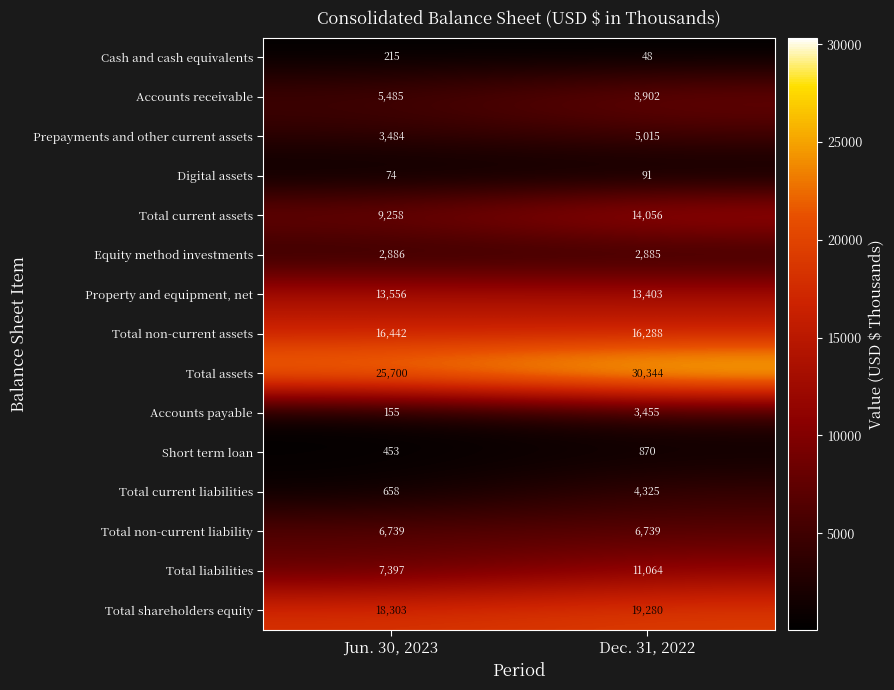

What is the spread (max minus min) of values at Jun. 30, 2023?

25626